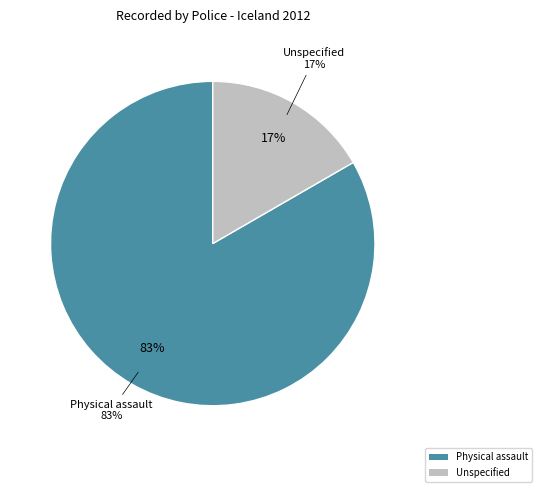

To the nearest percent, what portion does Physical assault represent?

83%